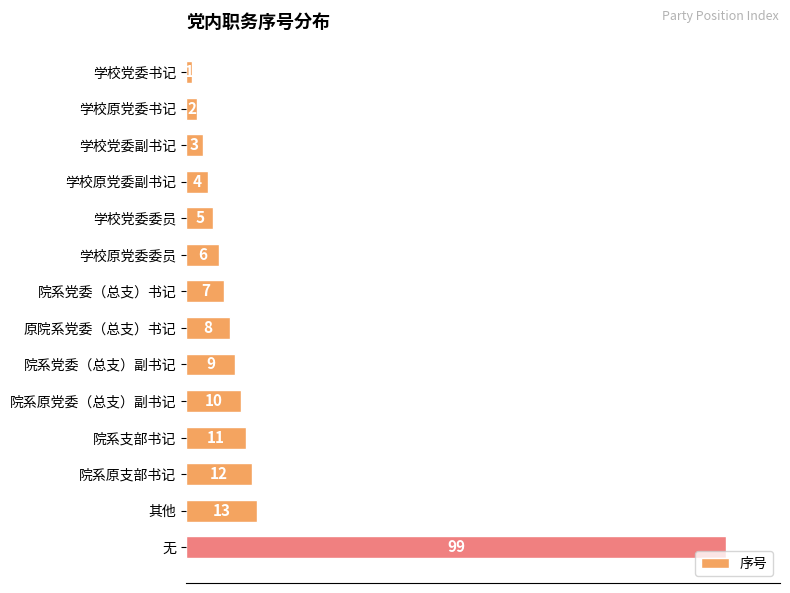

How many bars are there in total?

14